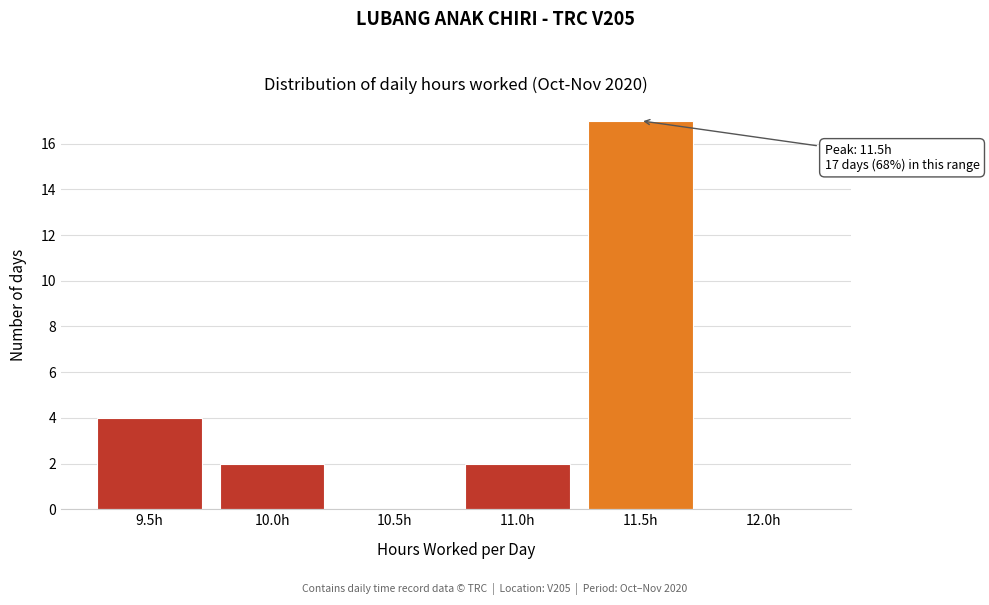

Reading right to left, extract all data points from this chart.

12.0h=0	11.5h=17	11.0h=2	10.5h=0	10.0h=2	9.5h=4